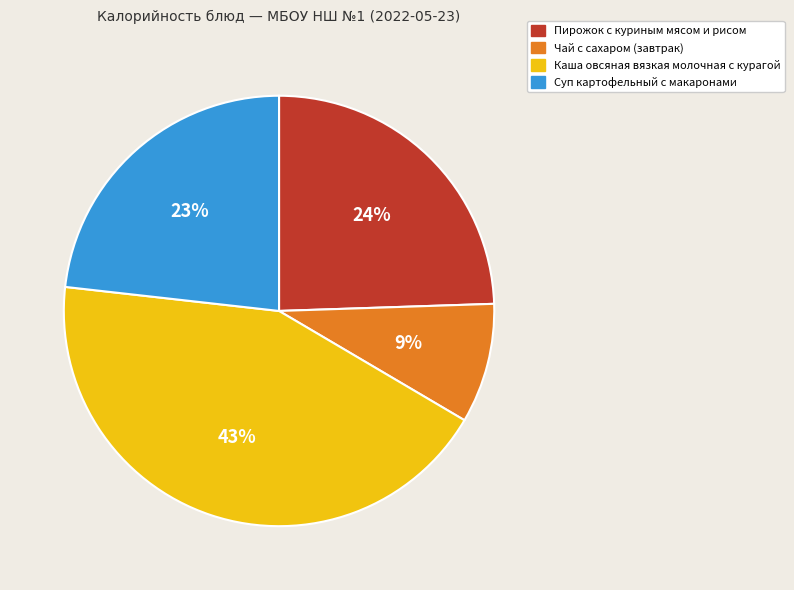

Between Суп картофельный с макаронами and Чай с сахаром (завтрак), which is larger?

Суп картофельный с макаронами